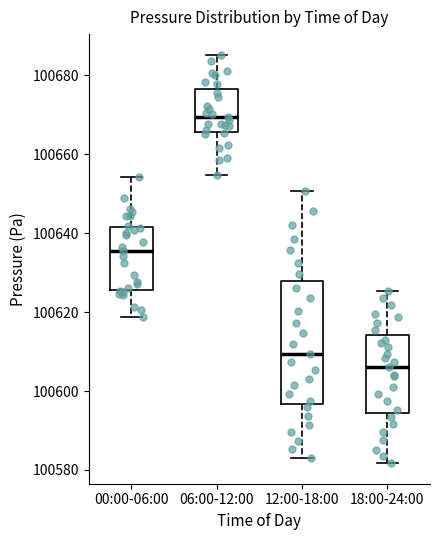

Where does the median line of the box for 06:00-12:00 sit on the y-axis? The values are not printed on the chart, so give them approximately, as read against the axis.

100670